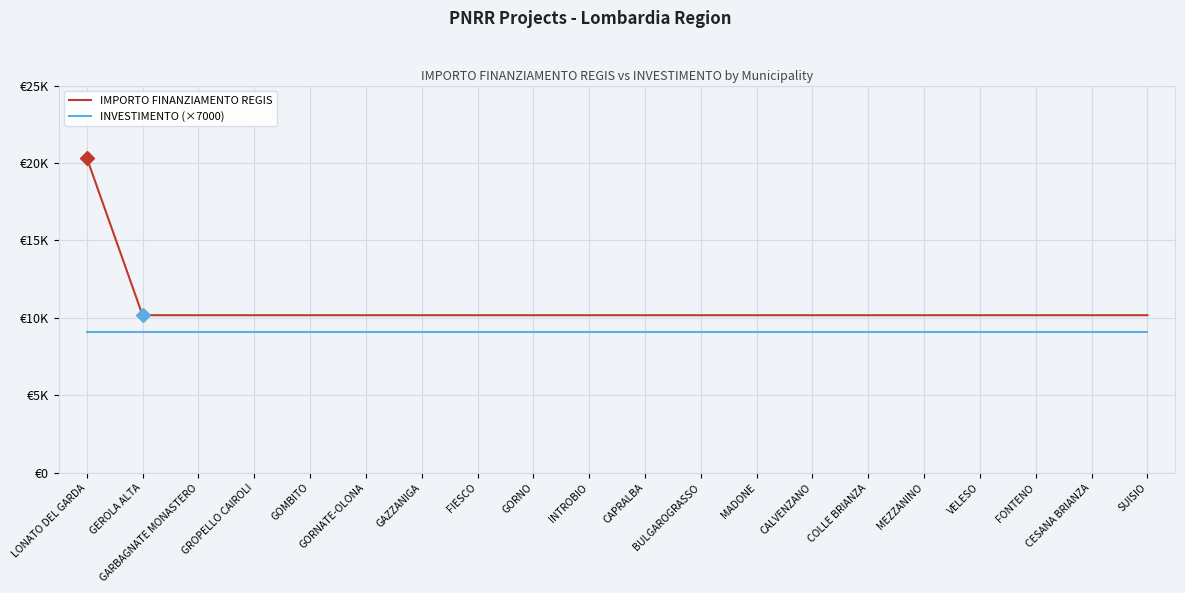

The value of IMPORTO FINANZIAMENTO REGIS at INTROBIO is 10172. True or false?

True